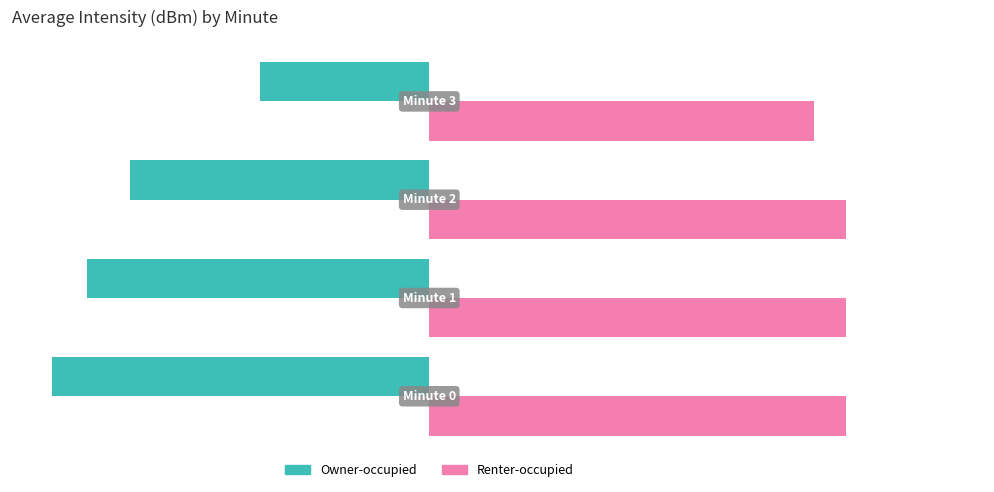

How many bars are there in total?

8